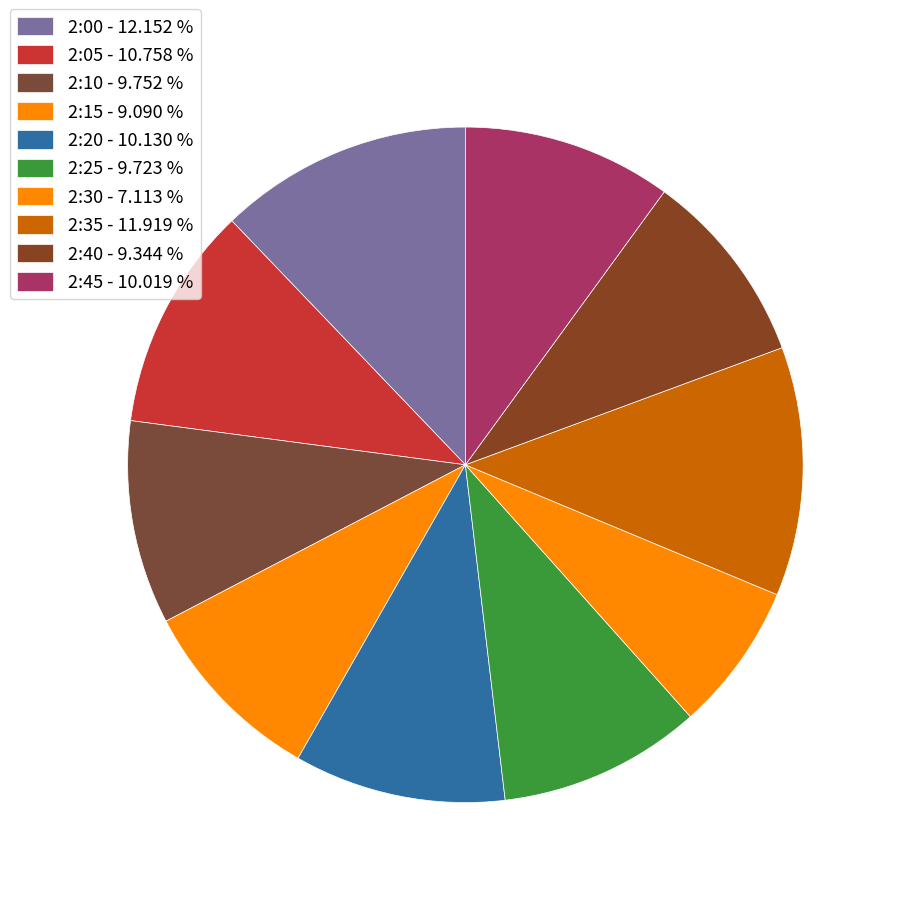

Count the number of slices in the pie.

10